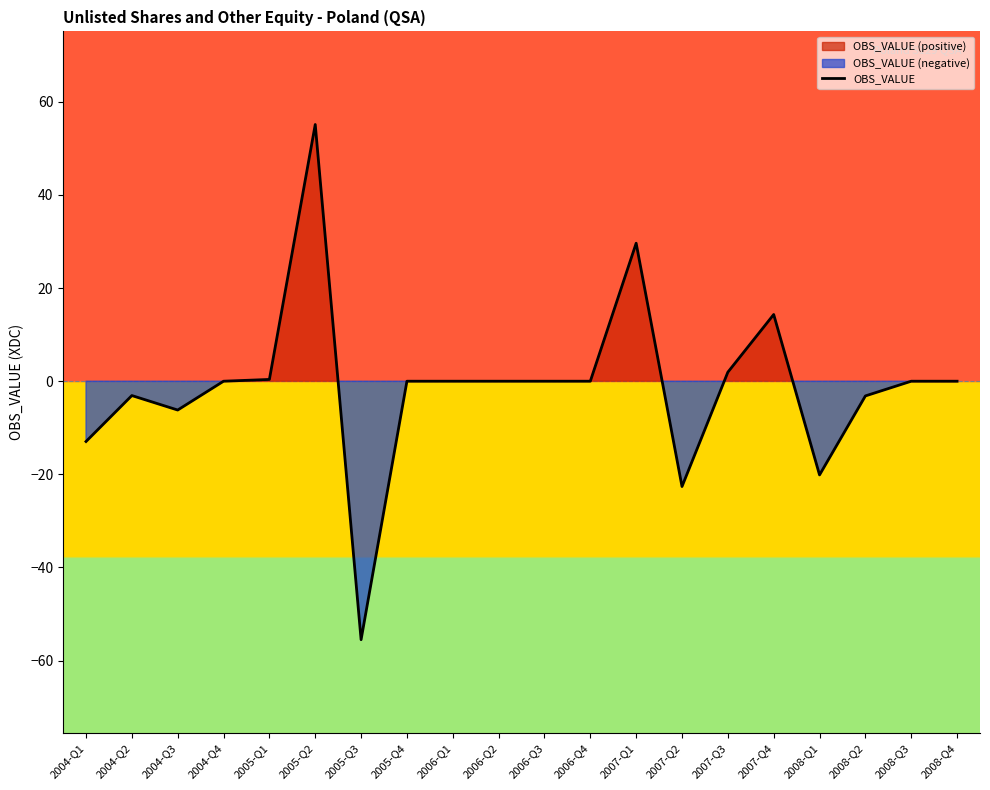

List the labels in order of value, smallest first.

2005-Q3, 2007-Q2, 2008-Q1, 2004-Q1, 2004-Q3, 2008-Q2, 2004-Q2, 2004-Q4, 2005-Q4, 2006-Q1, 2006-Q2, 2006-Q3, 2006-Q4, 2008-Q3, 2008-Q4, 2005-Q1, 2007-Q3, 2007-Q4, 2007-Q1, 2005-Q2